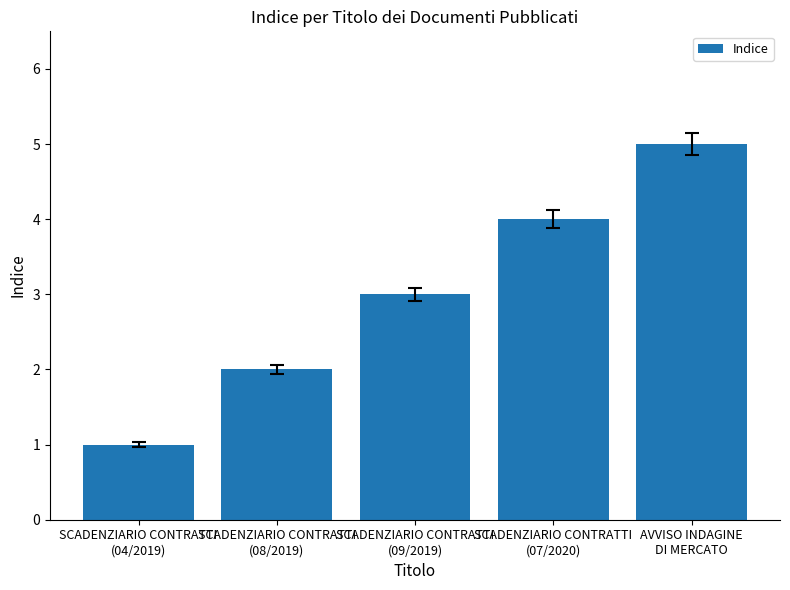

How many data points are less than 3?

2